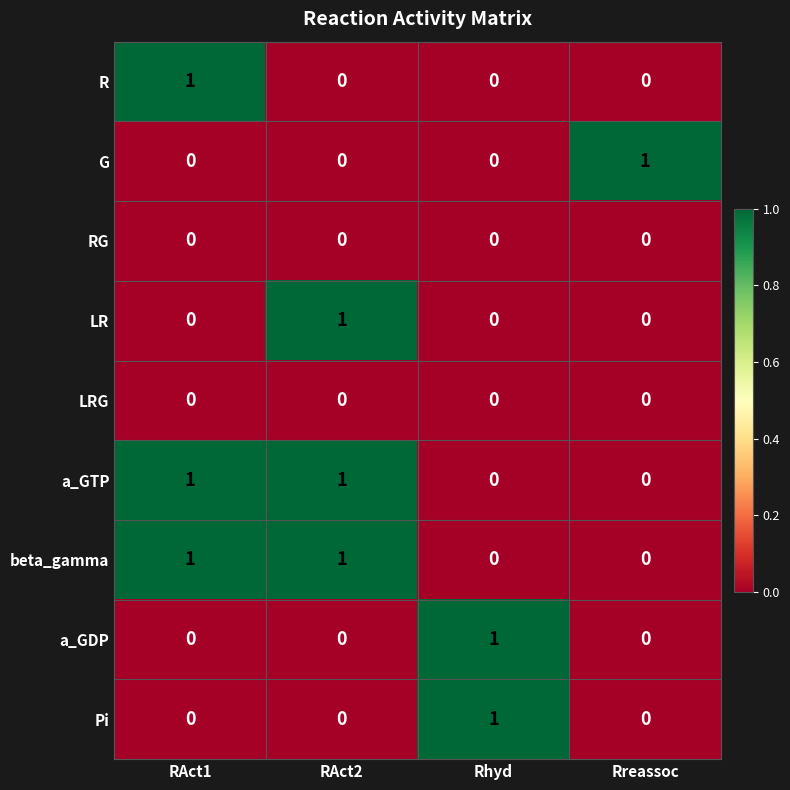

How many data points does each series have?

4